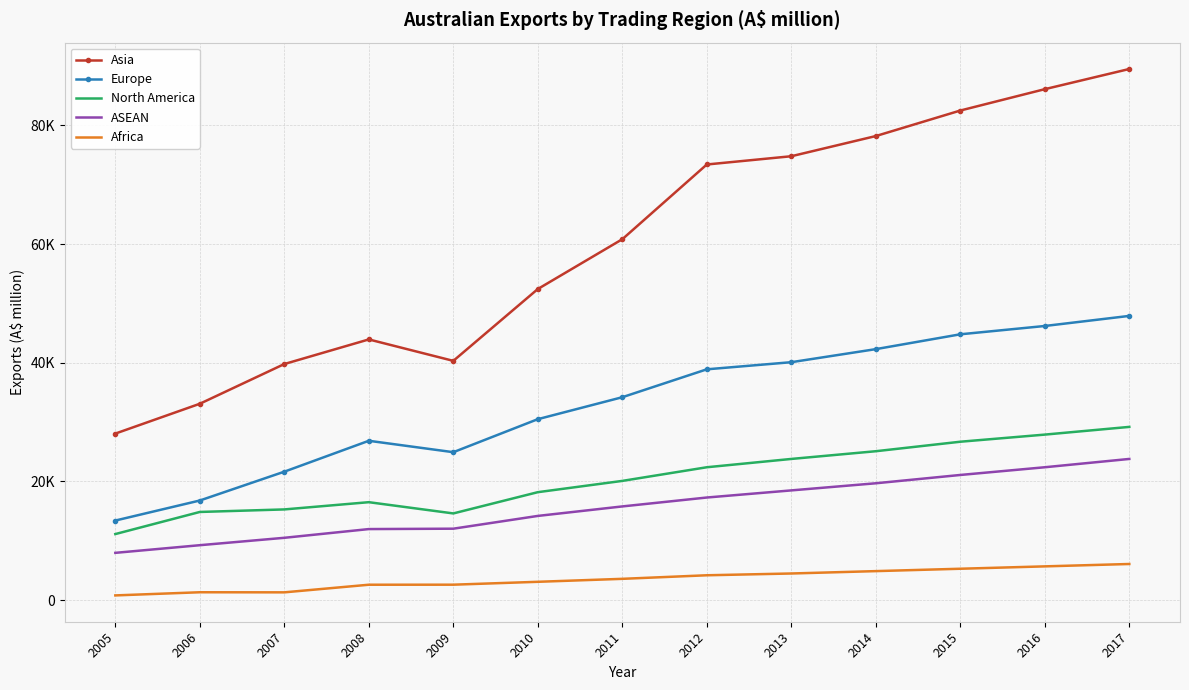

Read the North America value at 2006.

14867.7